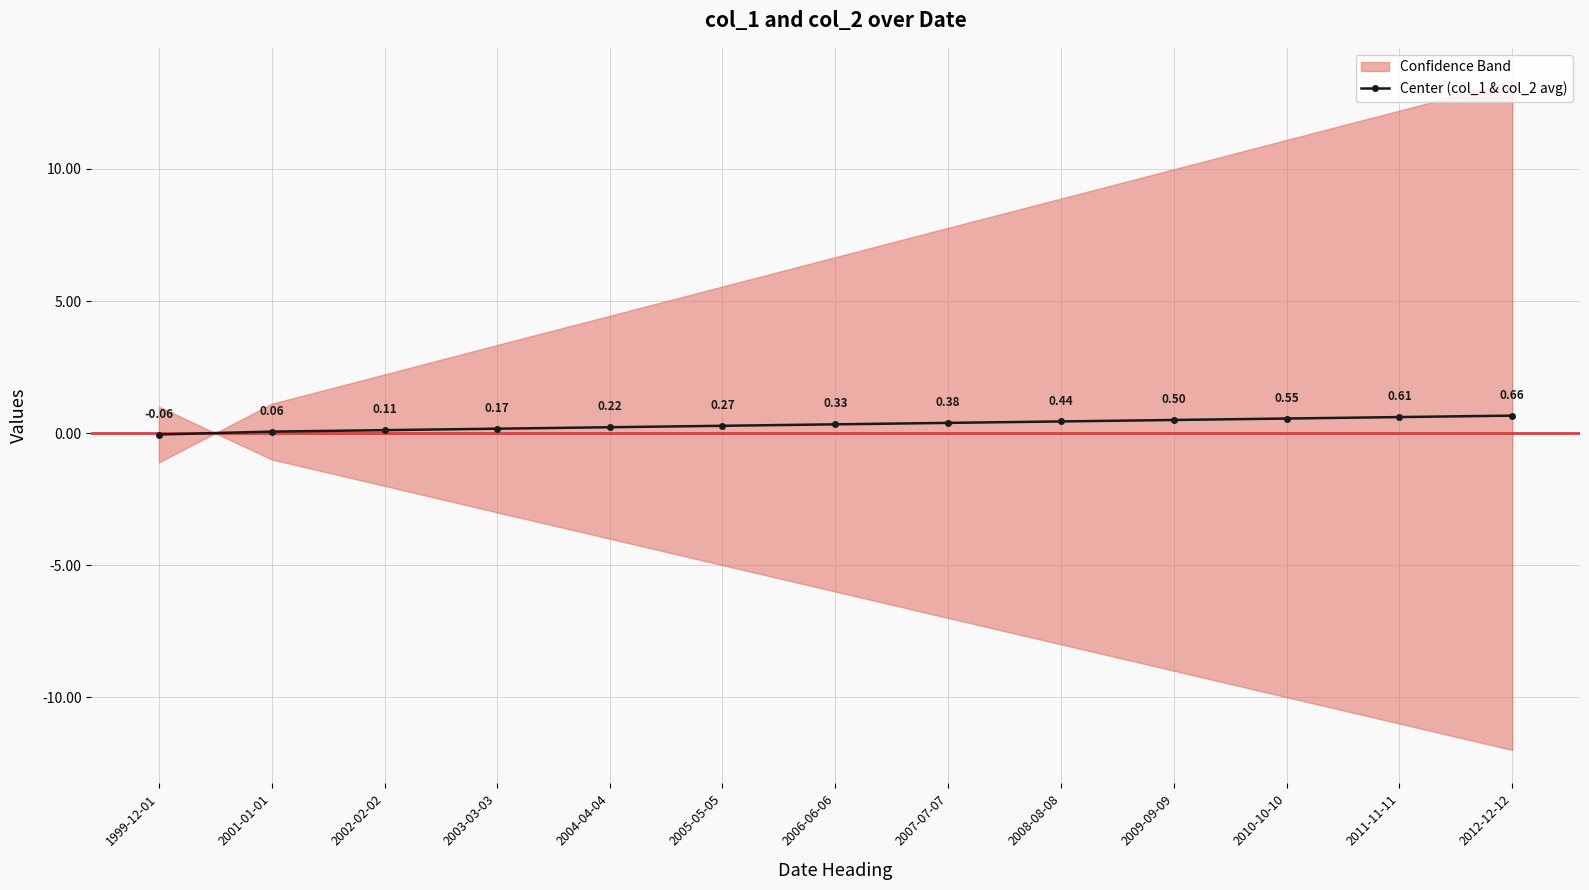

What is the sum of all values?

4.2